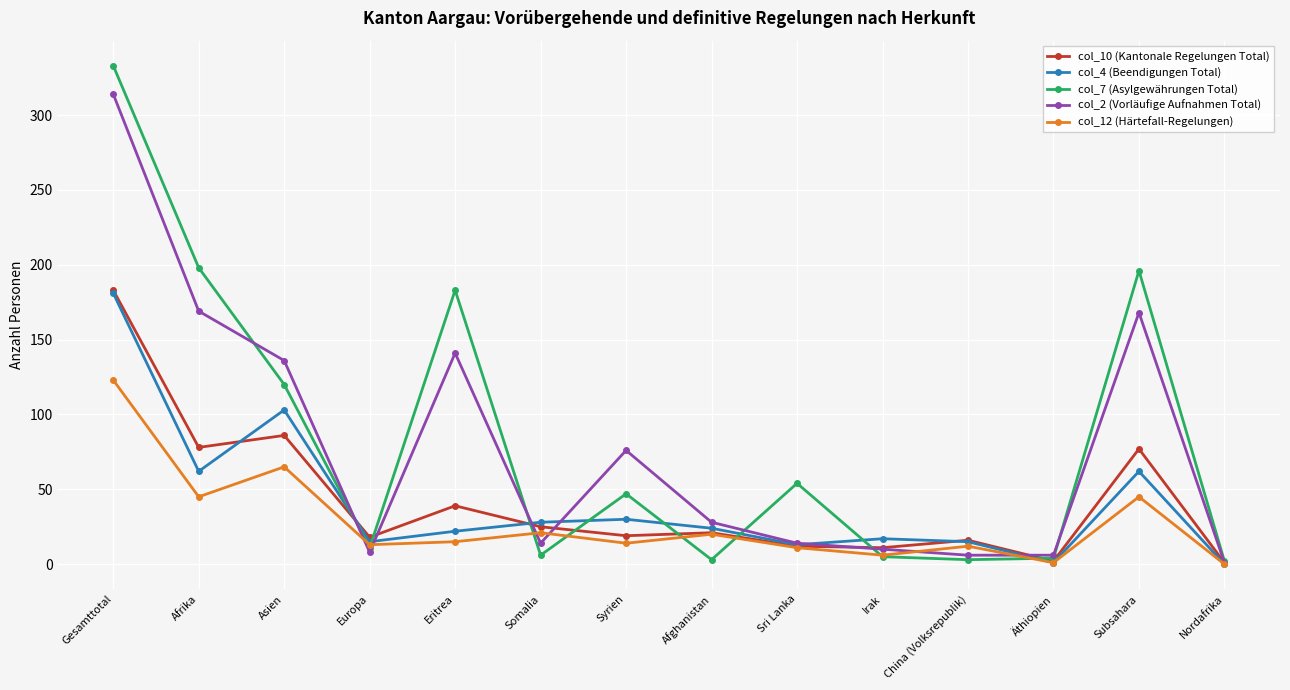

Where is col_12 (Härtefall-Regelungen) nearest to the value 61?

Asien